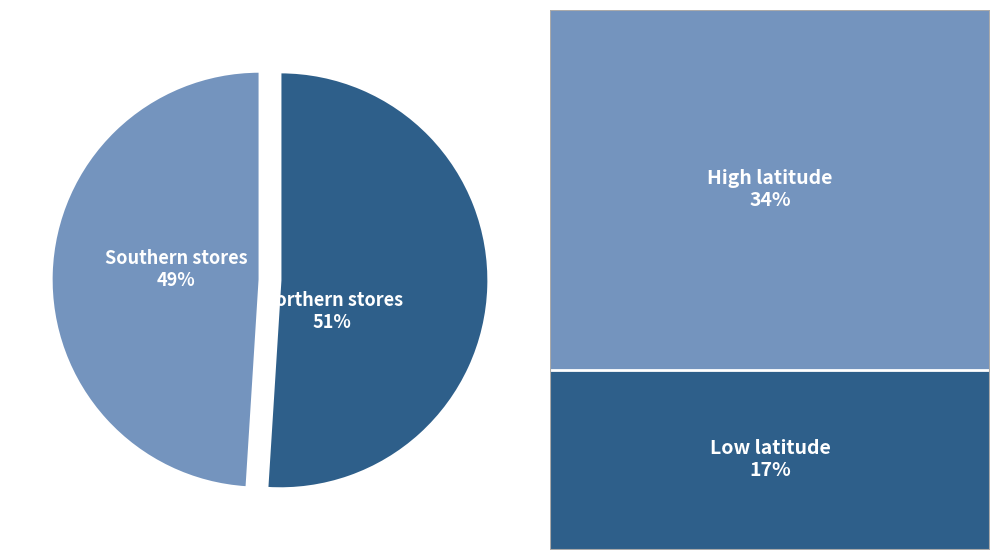

Which slice is the smallest?

Southern stores 49%